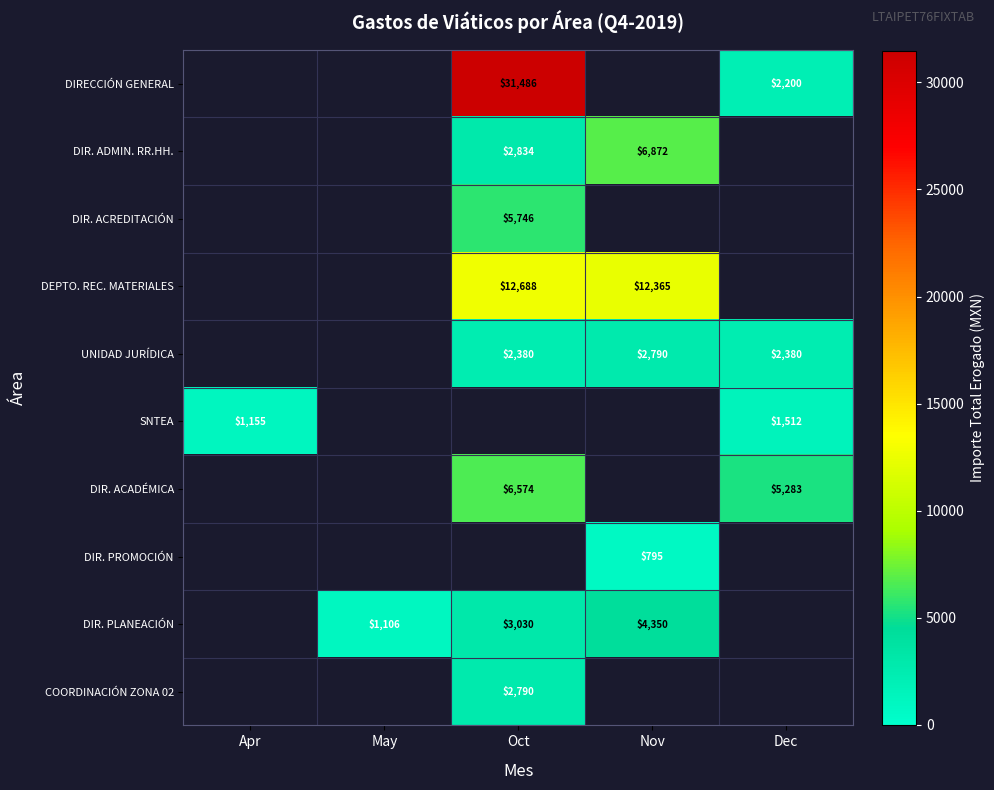

Is the value of DIR. ACREDITACIÓN at Dec greater than the value of DIR. ADMIN. RR.HH. at Nov?

No